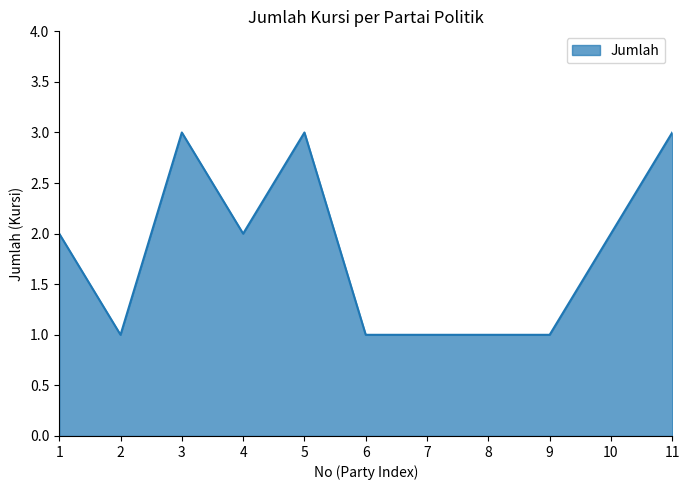

What is the ratio of the value at 4 to the value at 10?

1.0